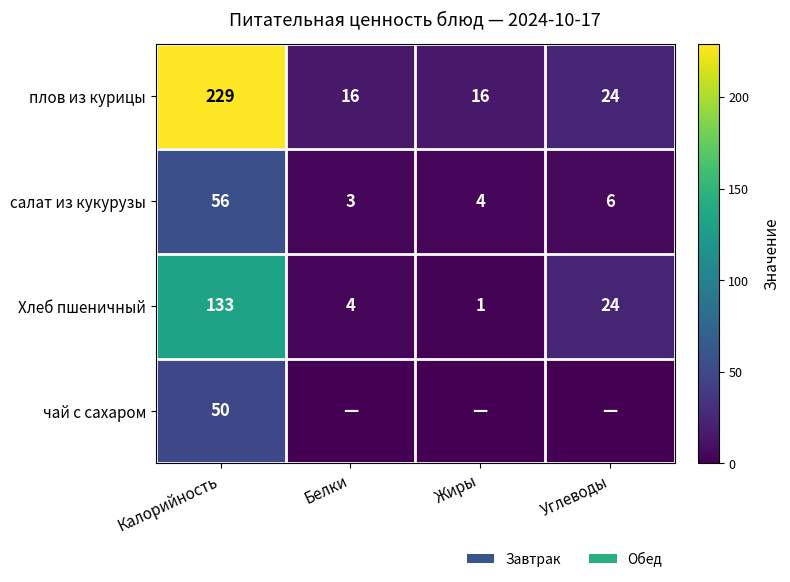

What is the difference between the second highest and minimum values in the Хлеб пшеничный series?

23